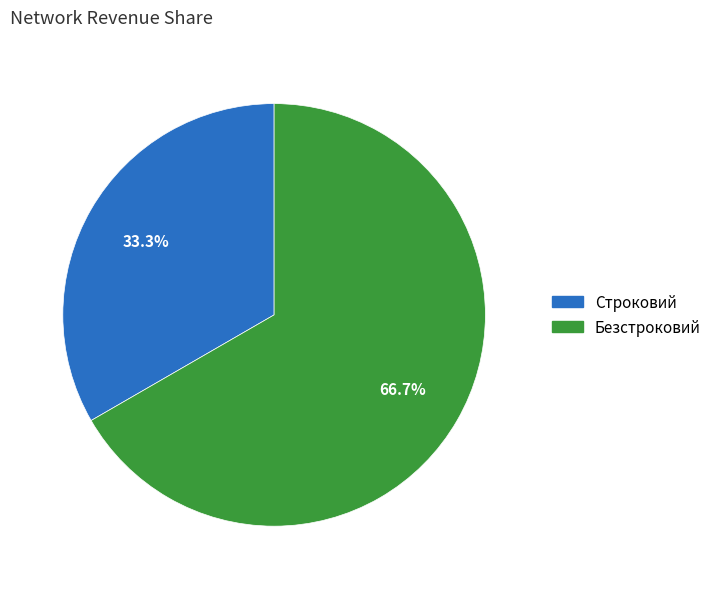

Rank the categories by value from highest to lowest.

Безстроковий, Строковий